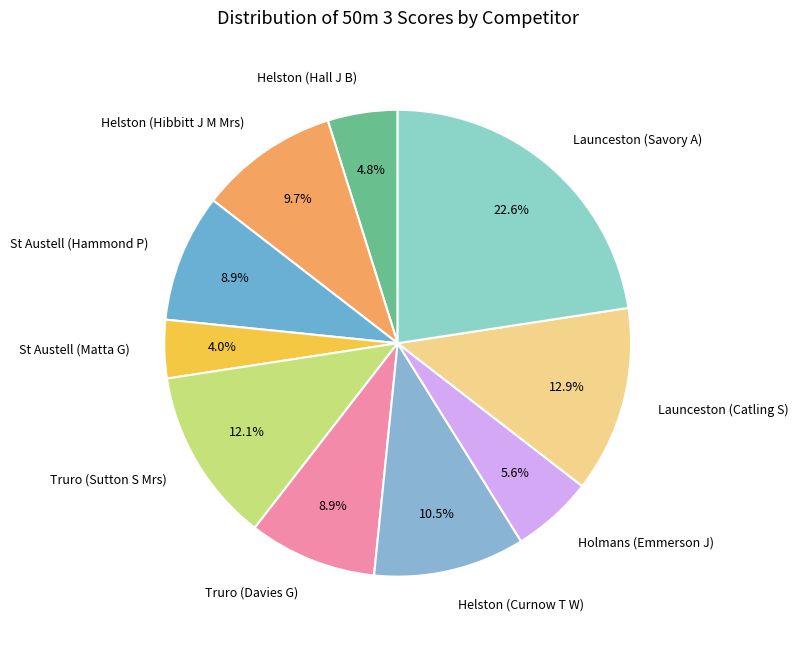

What percentage is NOT represented by Launceston (Catling S)?

87.1%